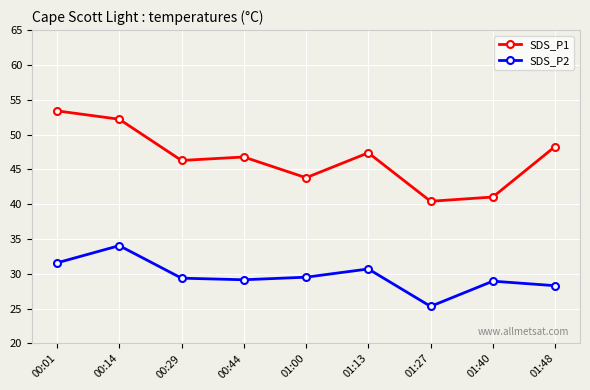

At which category does SDS_P2 reach its first local peak?

00:14